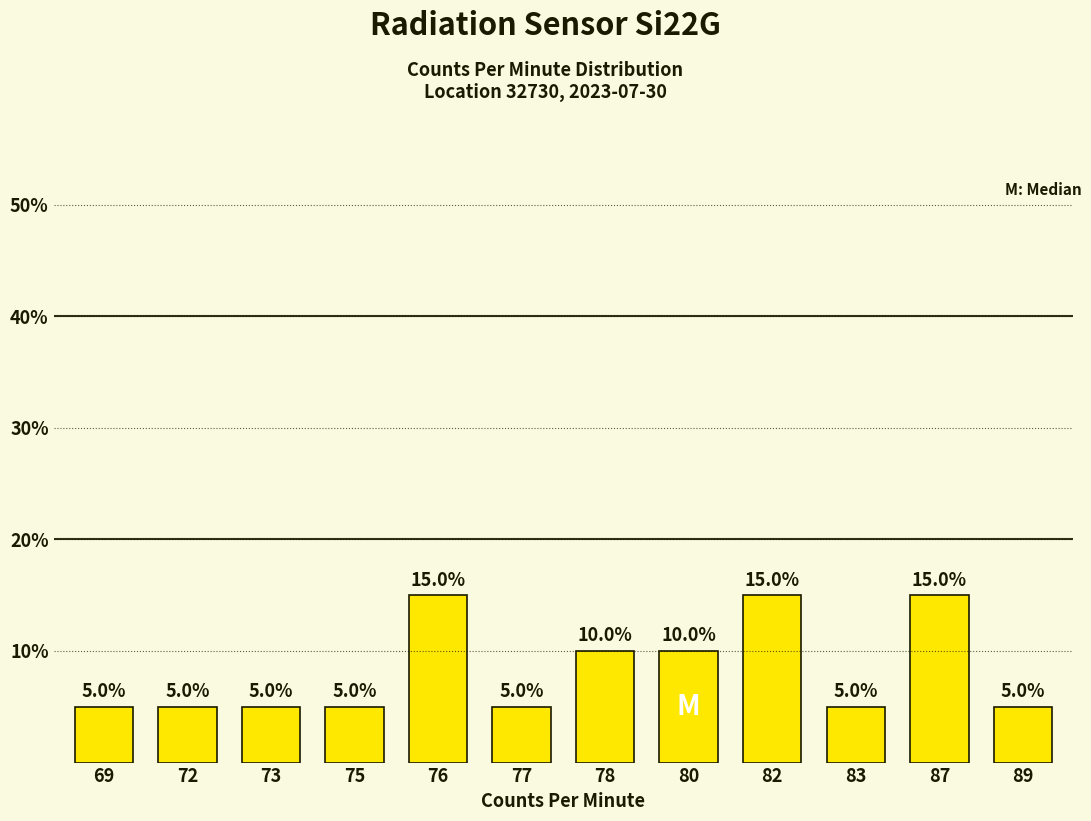

True or false: the data shows 10 at 78.

True